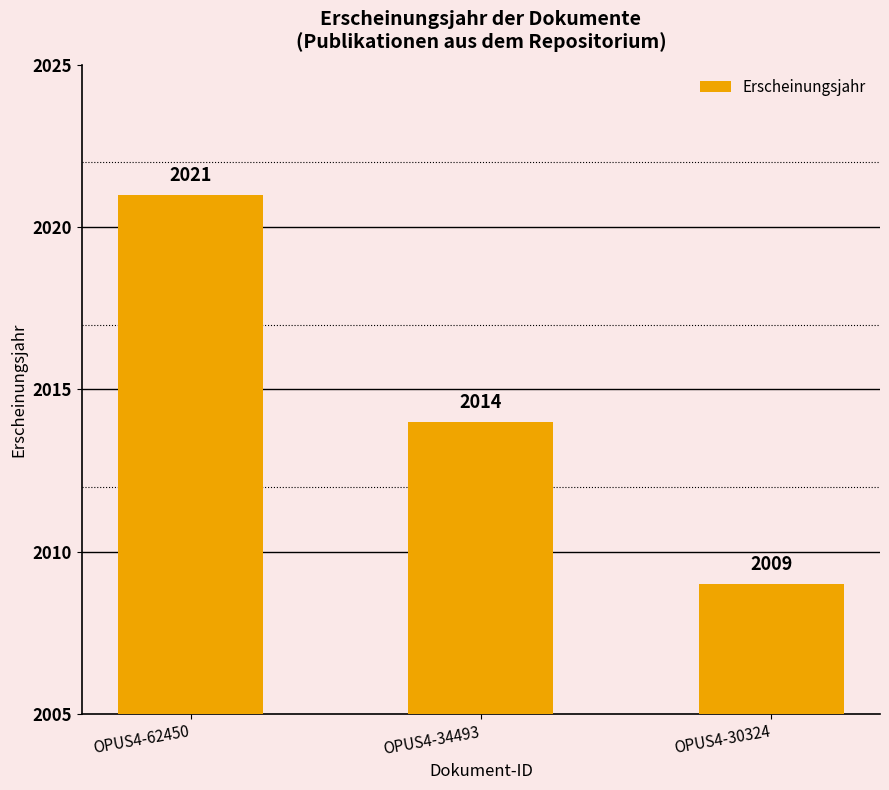

What is the value of the 1st bar from the left?

2021